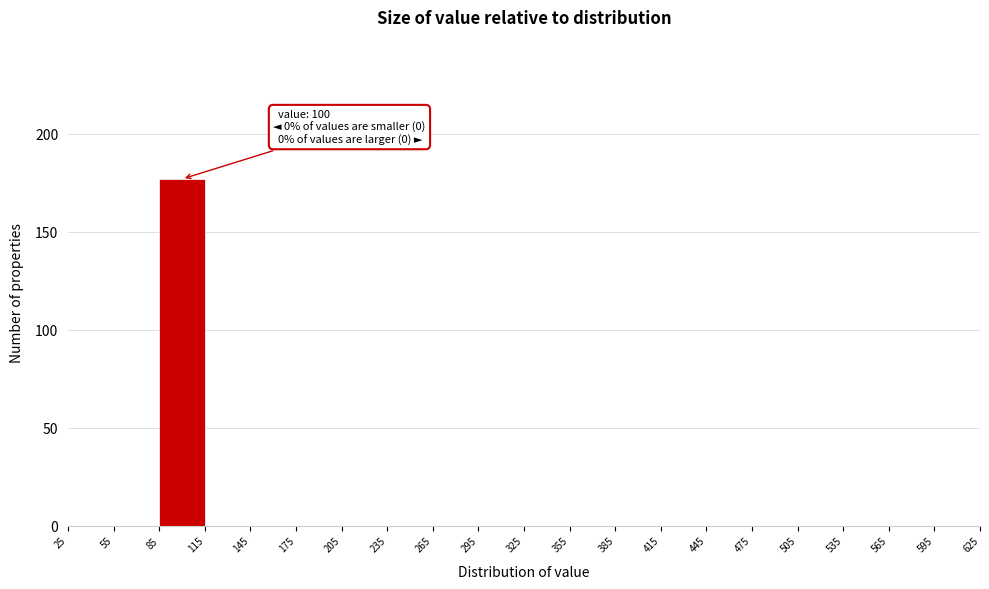

Which range on the x-axis has the tallest bar?

85 to 115